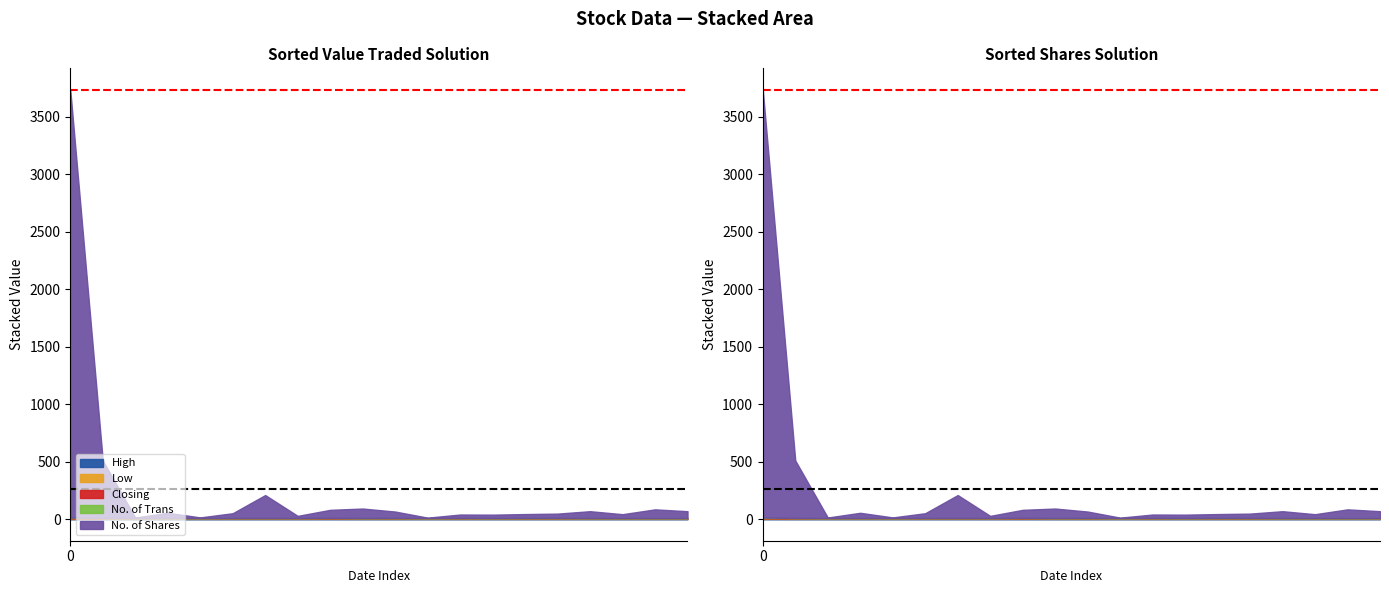

Reading left to right, list all the values displayed in this chart.

High: 3.3	3.1	3.0	3.0	3.0	3.1	3.1	3.1	3.3	3.0	3.0	3.0	3.0	3.0	3.0	3.0	3.0	3.0	3.0	3.0
Low: 3.2	3.1	3.0	3.0	3.0	3.1	3.1	3.1	3.3	3.0	3.0	3.0	3.0	3.0	3.0	3.0	3.0	3.0	3.0	3.0
Closing: 3.2	3.1	3.0	3.0	3.0	3.1	3.1	3.1	3.3	3.0	3.0	3.0	3.0	3.0	3.0	3.0	3.0	3.0	3.0	3.0
No. of Trans: 5.0	2.0	1.0	1.0	1.0	1.0	1.0	1.0	2.0	1.0	2.0	1.0	2.0	1.0	2.0	2.0	1.0	1.0	1.0	1.0
No. of Shares: 3720.0	500.0	5.0	46.0	6.0	42.0	200.0	19.0	70.0	83.0	56.0	4.0	30.0	30.0	34.0	38.0	60.0	34.0	76.0	60.0